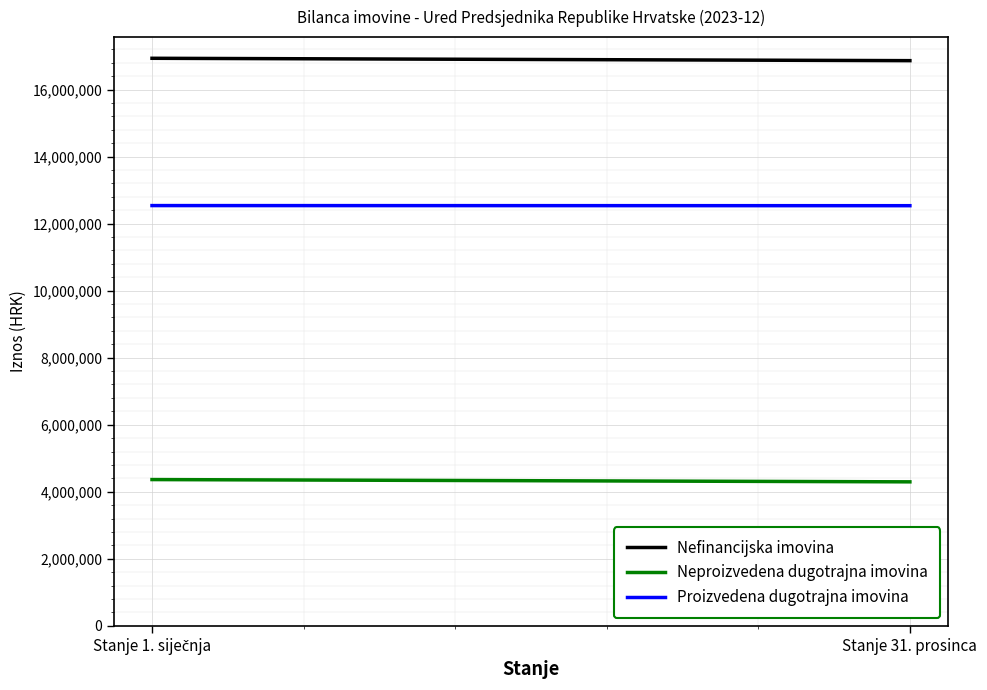

How many data points in Neproizvedena dugotrajna imovina are above 4363664?

1